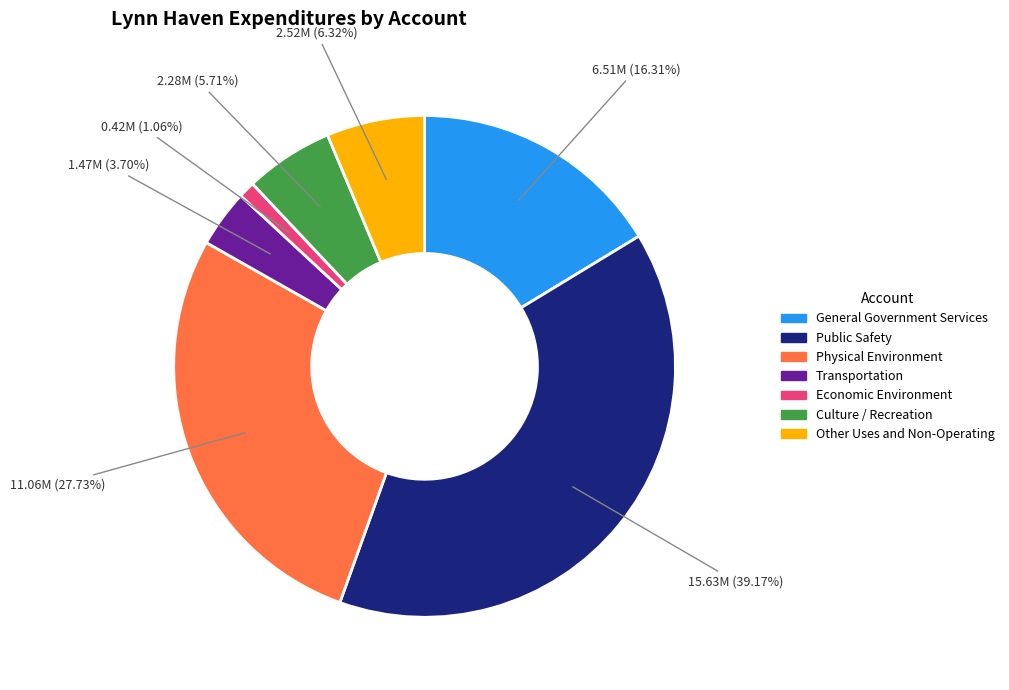

To the nearest percent, what is the difference between the largest and smallest slice percentages?

38%